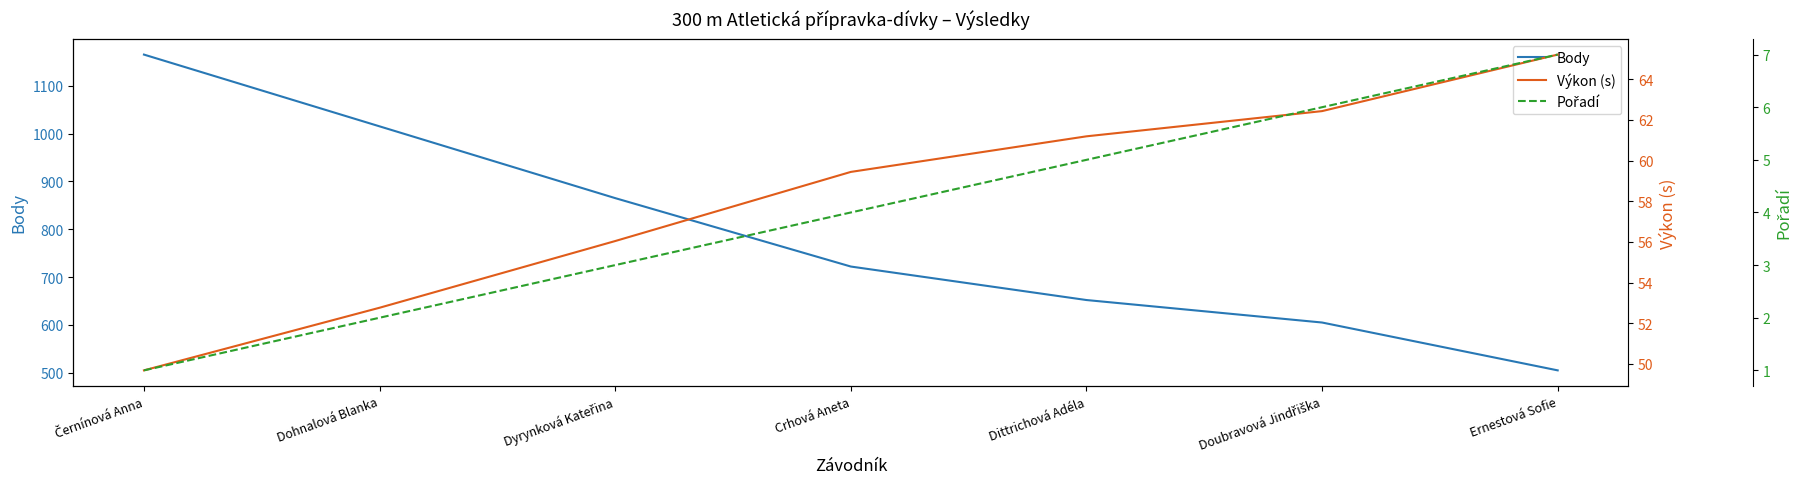

Which series has the largest total across all categories?

Body